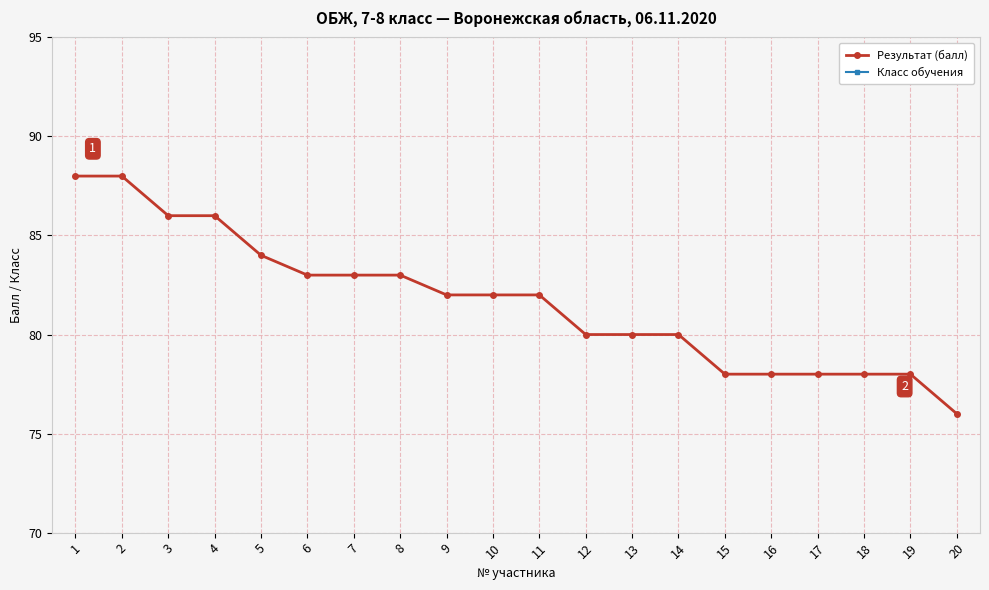

True or false: Результат (балл) and Класс обучения intersect in this chart.

False